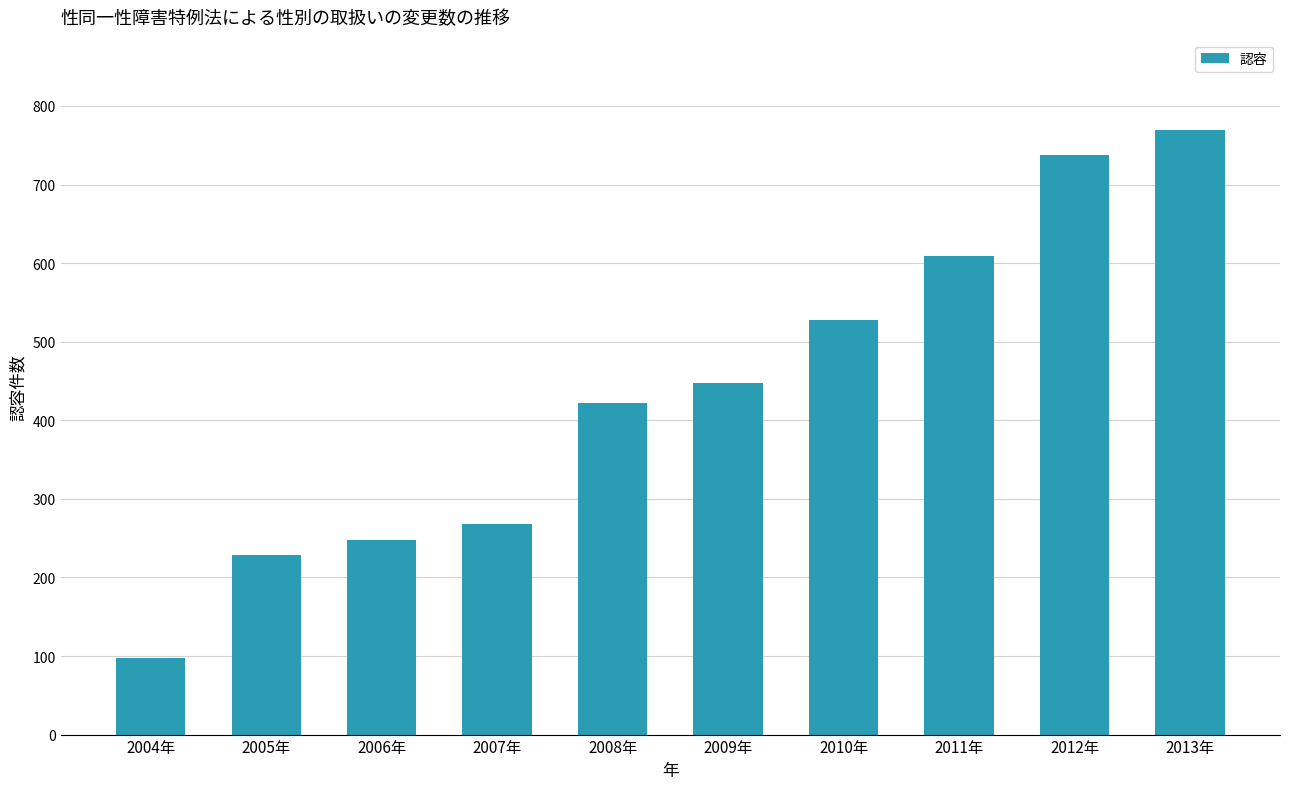

How many bars are there in total?

10